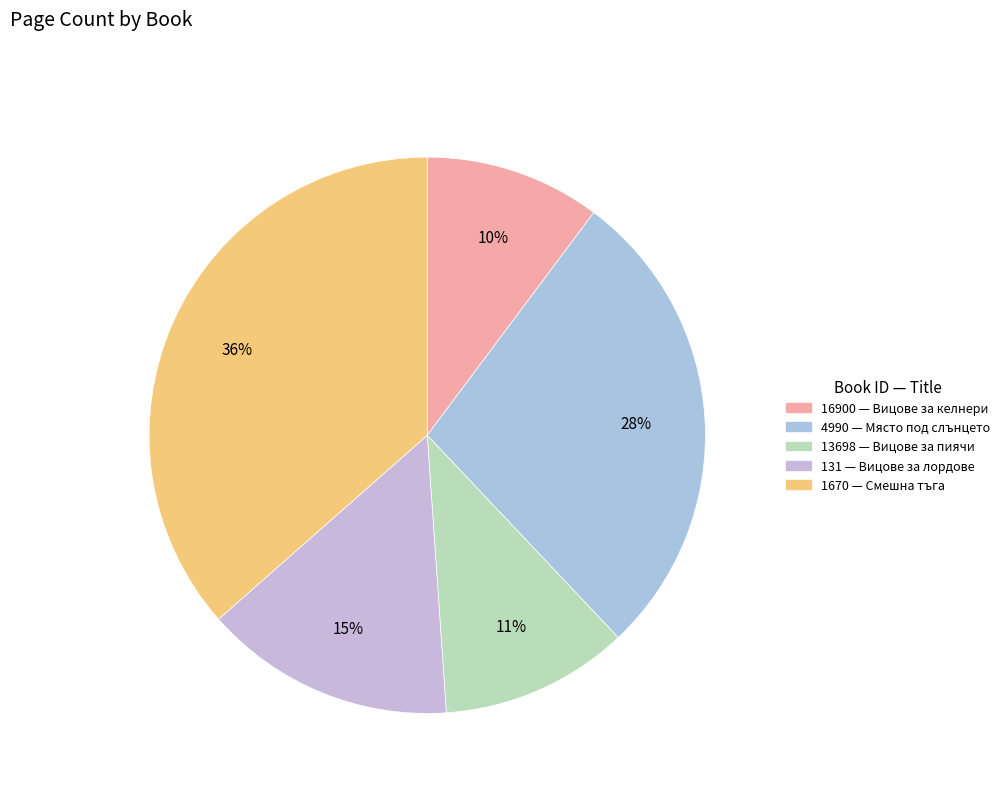

Does 1670 account for over 50% of the chart?

No